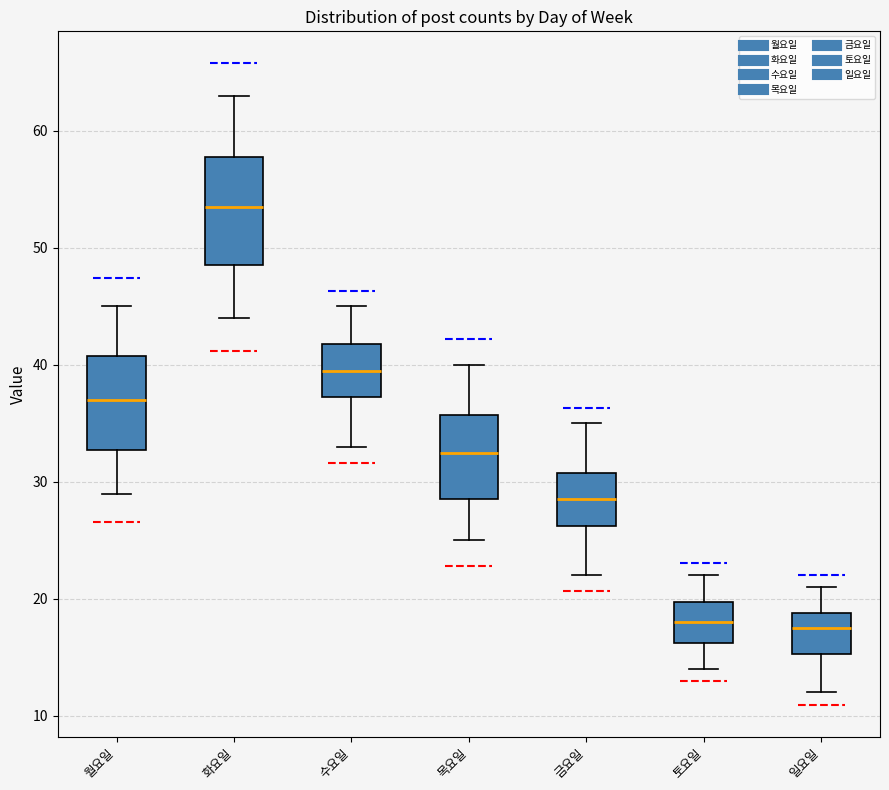

Which box is the tallest, from its lower edge to its upper edge?

화요일